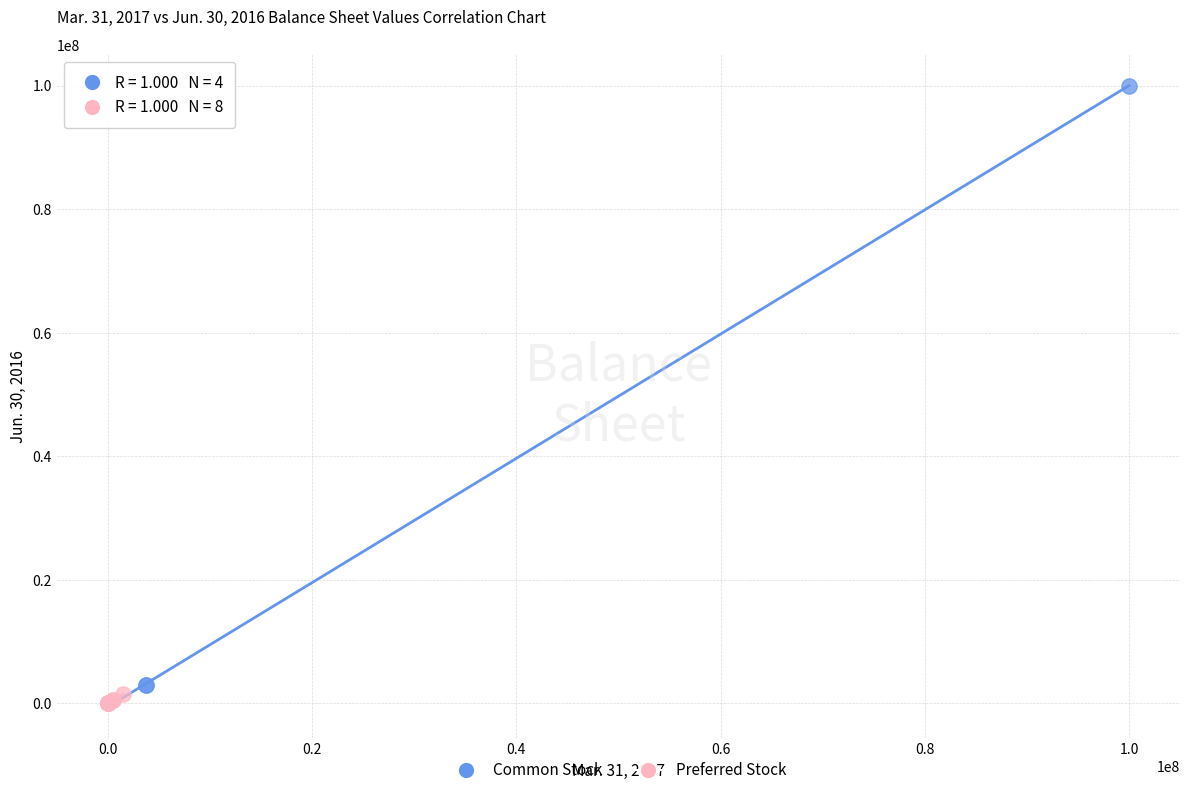

What are all the series names shown in the legend?

Common Stock, Preferred Stock